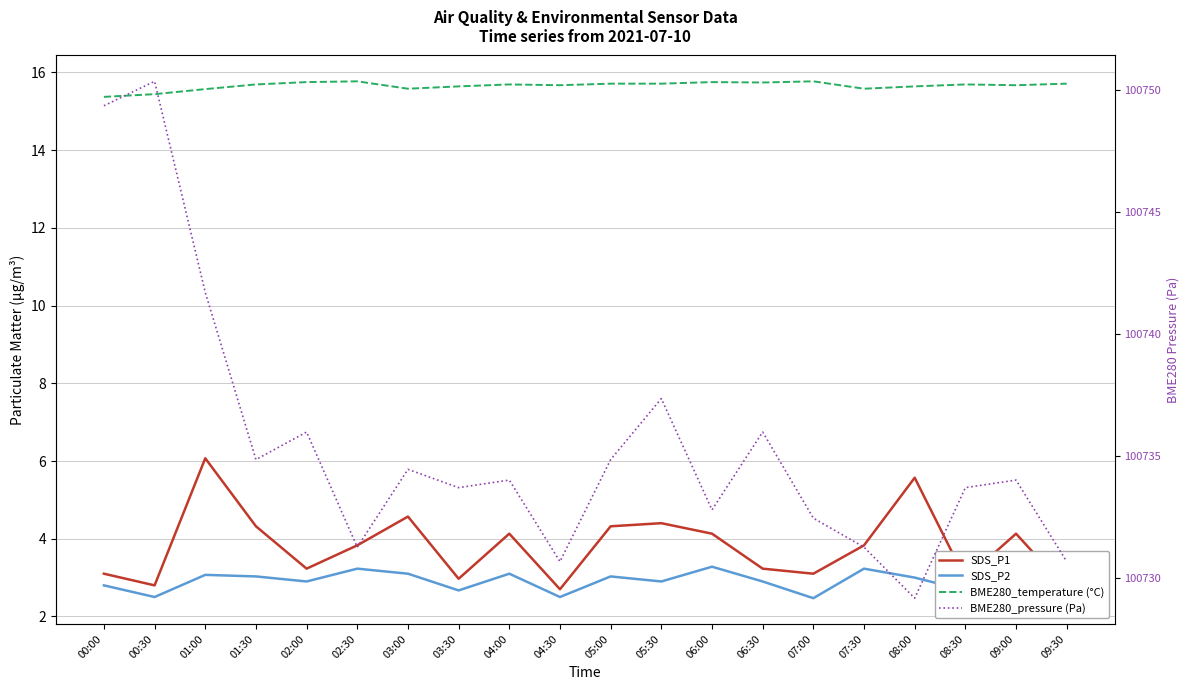

Which series changed the most between 01:00 and 05:30?

BME280_pressure (Pa)